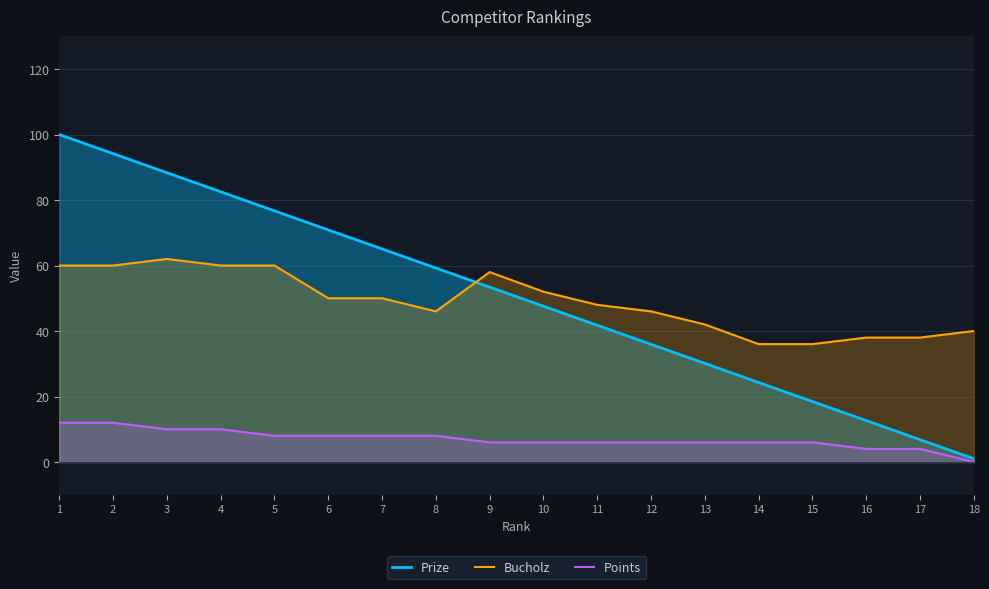

What is the sum of all Points values?

126.0